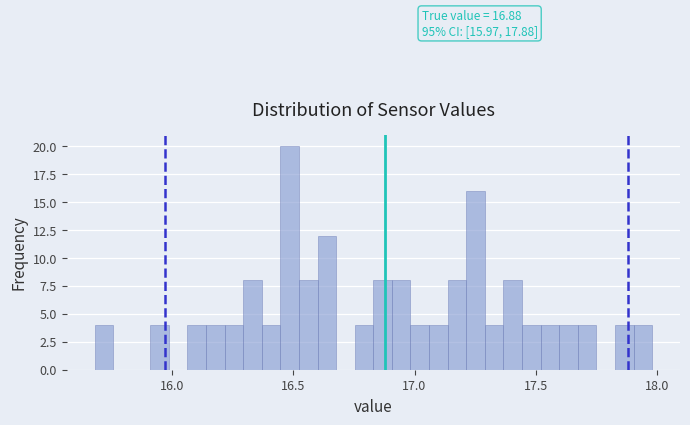

Around what value on the x-axis is the tallest bar? Give the approximate position of its centre, as read against the axis.

16.50